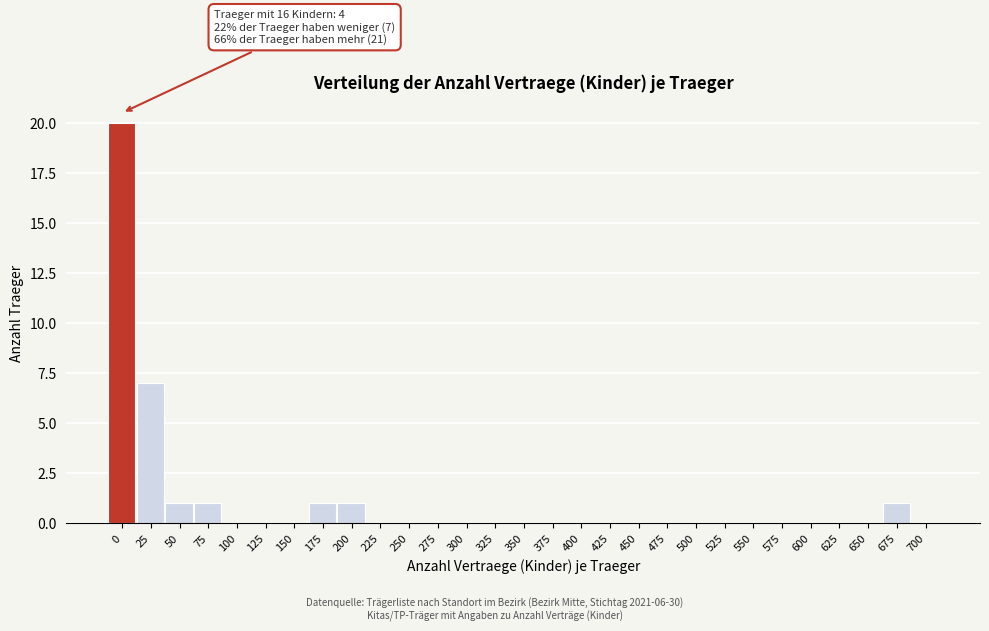

Reading left to right, list all the values displayed in this chart.

0=20	25=7	50=1	75=1	100=0	125=0	150=0	175=1	200=1	225=0	250=0	275=0	300=0	325=0	350=0	375=0	400=0	425=0	450=0	475=0	500=0	525=0	550=0	575=0	600=0	625=0	650=0	675=1	700=0